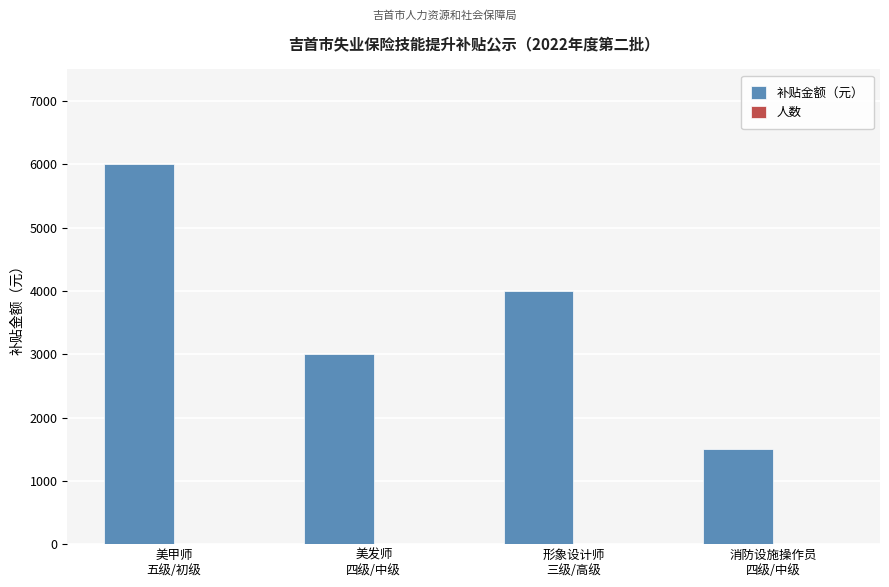

What is the maximum value for 补贴金额（元）?

6000